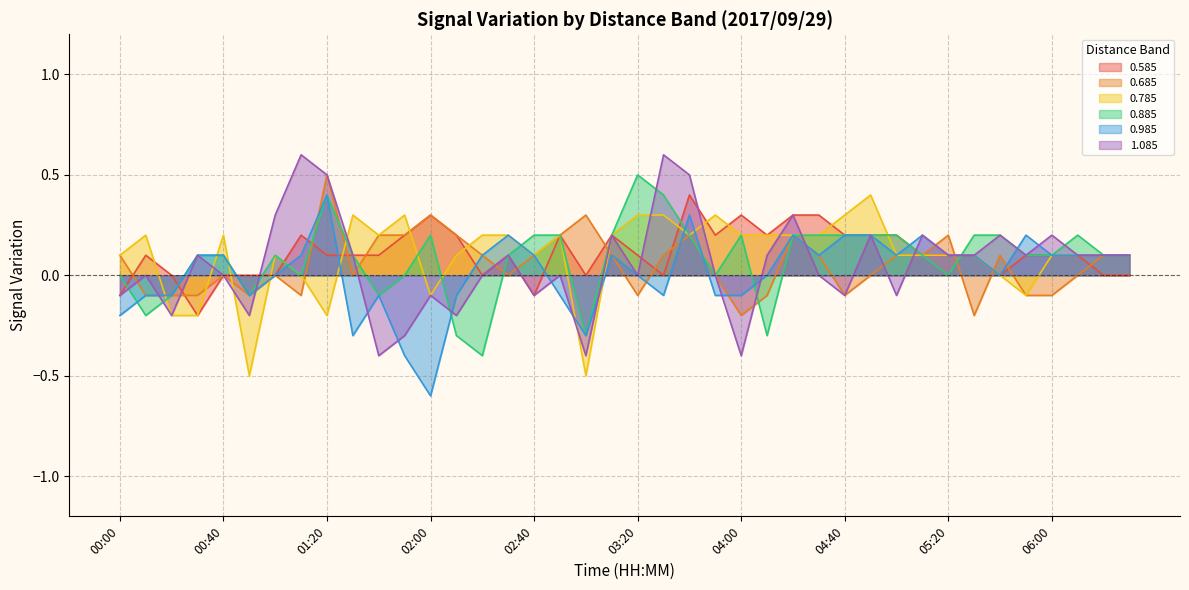

Reading left to right, list all the values displayed in this chart.

0.585: -0.1	0.1	0.0	-0.2	-0.0	0.0	-0.0	0.2	0.1	0.1	0.1	0.2	0.3	0.2	-0.0	0.1	-0.1	0.2	0.0	0.2	0.1	0.0	0.4	0.2	0.3	0.2	0.3	0.3	0.2	0.2	0.2	0.1	0.1	0.1	-0.0	0.1	0.1	0.1	-0.0	-0.0
0.685: 0.1	-0.1	-0.1	-0.1	-0.0	-0.1	-0.0	-0.1	0.5	-0.0	0.2	0.2	0.3	0.2	0.1	0.0	0.1	0.2	0.3	0.1	-0.1	0.1	0.2	0.0	-0.2	-0.1	0.2	0.1	-0.1	0.0	0.1	0.1	0.2	-0.2	0.1	-0.1	-0.1	0.0	0.1	0.1
0.785: 0.1	0.2	-0.2	-0.2	0.2	-0.5	0.1	-0.0	-0.2	0.3	0.2	0.3	-0.1	0.1	0.2	0.2	0.1	0.2	-0.5	0.2	0.3	0.3	0.2	0.3	0.2	0.2	0.2	0.2	0.3	0.4	0.1	0.1	0.1	0.1	-0.0	-0.1	0.1	0.1	0.1	0.1
0.885: 0.0	-0.2	-0.1	0.1	0.1	-0.1	0.1	-0.0	0.4	0.1	-0.1	0.0	0.2	-0.3	-0.4	0.1	0.2	0.2	-0.3	0.2	0.5	0.4	0.2	0.0	0.2	-0.3	0.2	0.2	0.2	0.2	0.2	0.1	-0.0	0.2	0.2	0.1	0.1	0.2	0.1	0.1
0.985: -0.2	-0.1	-0.1	0.1	0.1	-0.1	-0.0	0.1	0.4	-0.3	-0.1	-0.4	-0.6	-0.1	0.1	0.2	0.1	-0.1	-0.3	0.1	0.0	-0.1	0.3	-0.1	-0.1	0.0	0.2	0.1	0.2	0.2	0.1	0.2	0.1	0.1	-0.0	0.2	0.1	0.1	0.1	0.1
1.085: -0.1	0.0	-0.2	0.1	-0.0	-0.2	0.3	0.6	0.5	0.1	-0.4	-0.3	-0.1	-0.2	-0.0	0.1	-0.1	0.0	-0.4	0.2	0.0	0.6	0.5	-0.0	-0.4	0.1	0.3	0.0	-0.1	0.2	-0.1	0.2	0.1	0.1	0.2	0.1	0.2	0.1	0.1	0.1